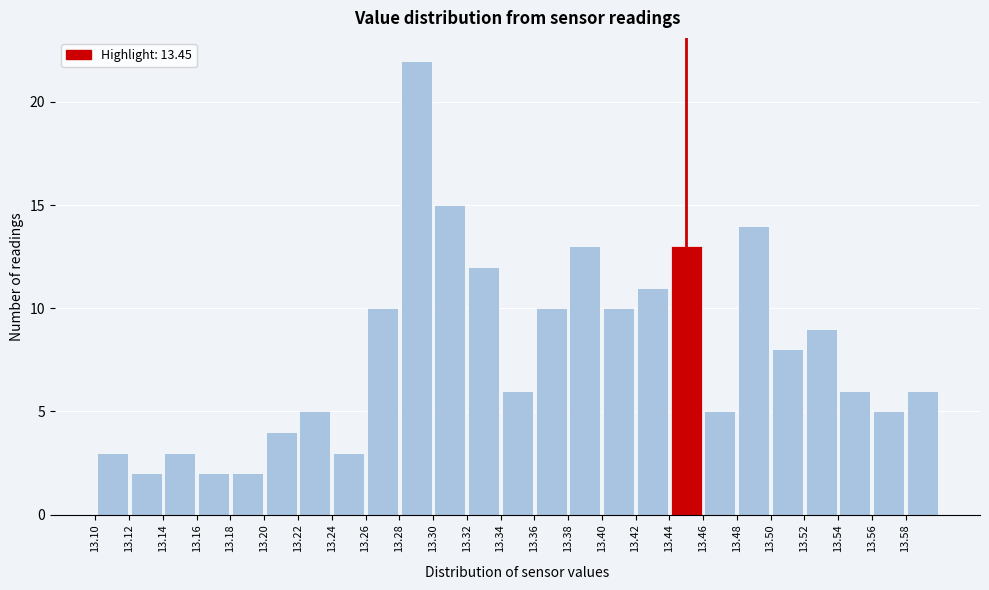

Which range on the x-axis has the tallest bar?

13.28 to 13.30